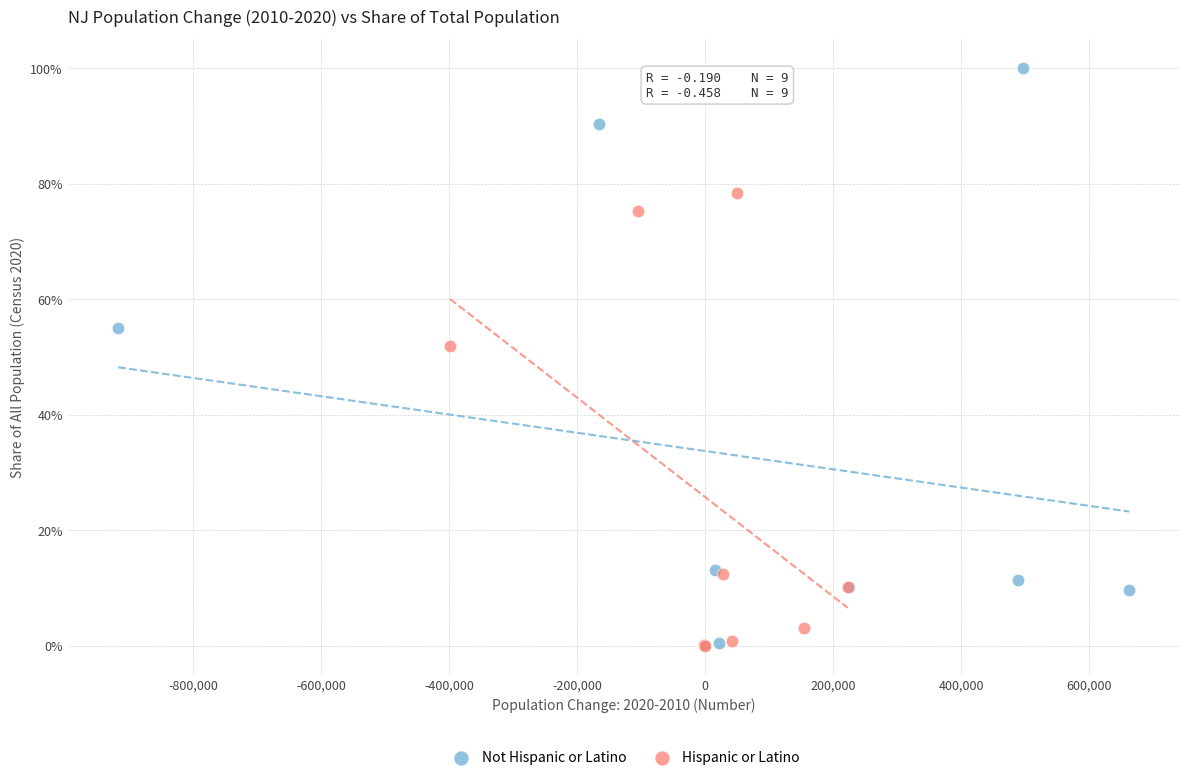

What are all the series names shown in the legend?

Not Hispanic or Latino, Hispanic or Latino